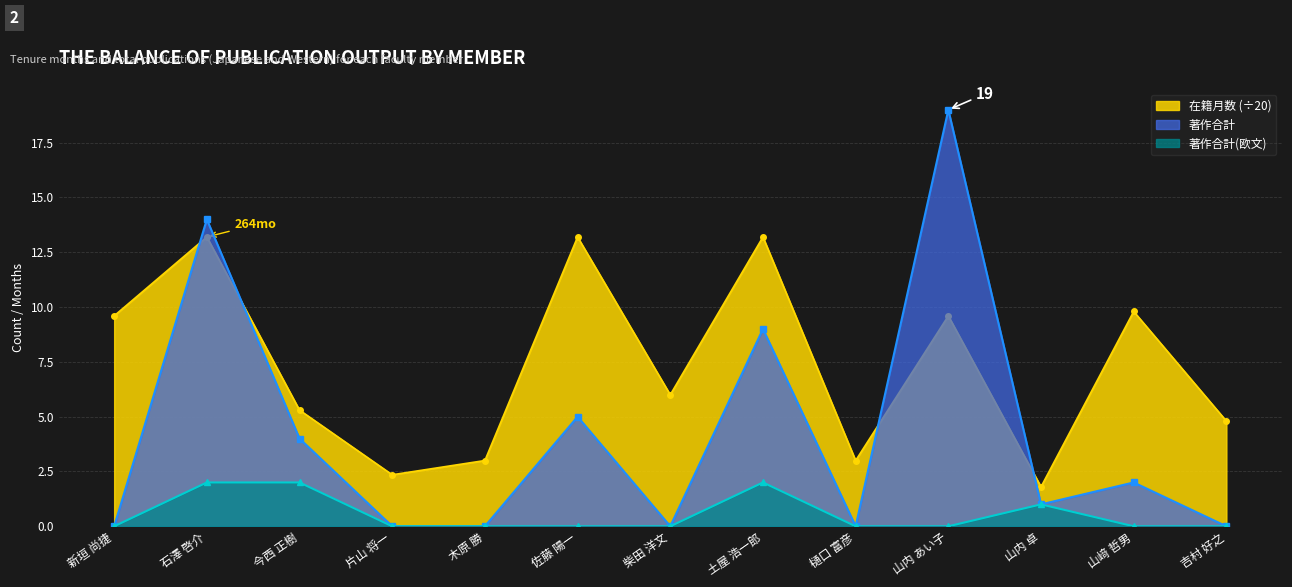

Reading left to right, what are all the values shown in this chart?

在籍月数: 9.6	13.2	5.3	2.4	3.0	13.2	6.0	13.2	3.0	9.6	1.8	9.8	4.8
著作合計: 0.0	14.0	4.0	0.0	0.0	5.0	0.0	9.0	0.0	19.0	1.0	2.0	0.0
著作合計(欧文): 0.0	2.0	2.0	0.0	0.0	0.0	0.0	2.0	0.0	0.0	1.0	0.0	0.0